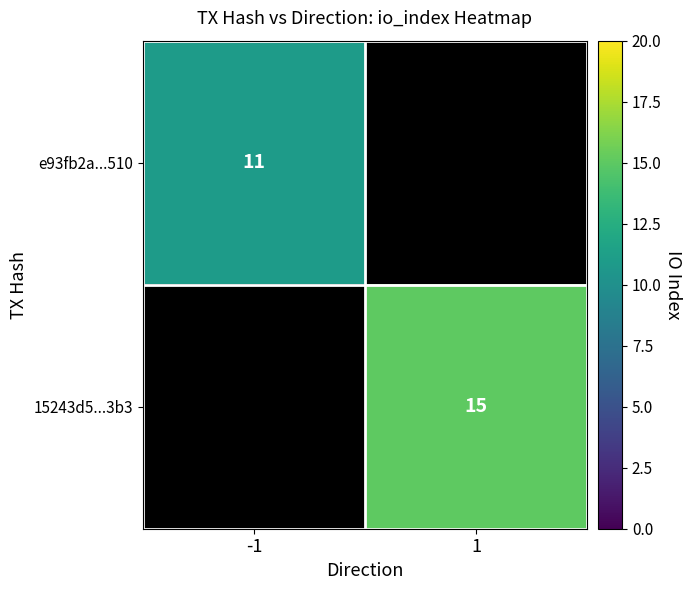

The value of e93fb2a...510 at -1 is 15. True or false?

False